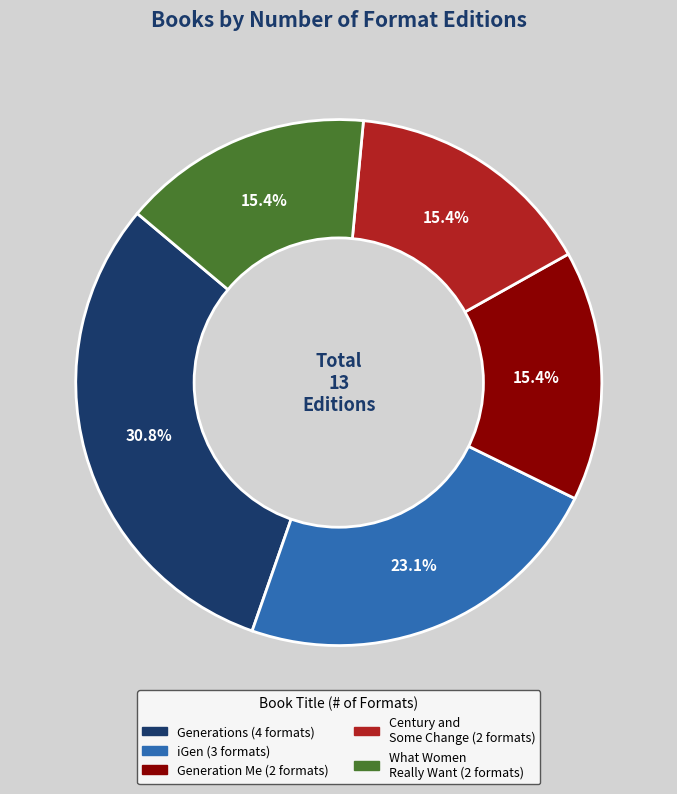

Does any single category account for the majority?

No